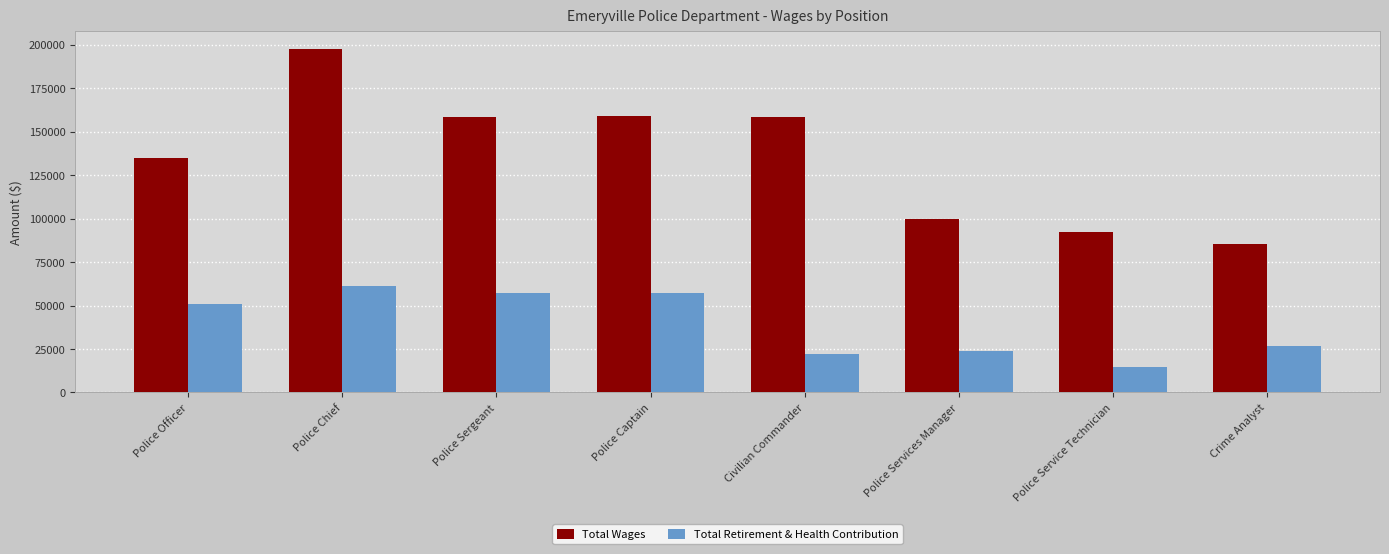

Is it true that Total Retirement & Health Contribution equals 23936 at Police Services Manager?

True